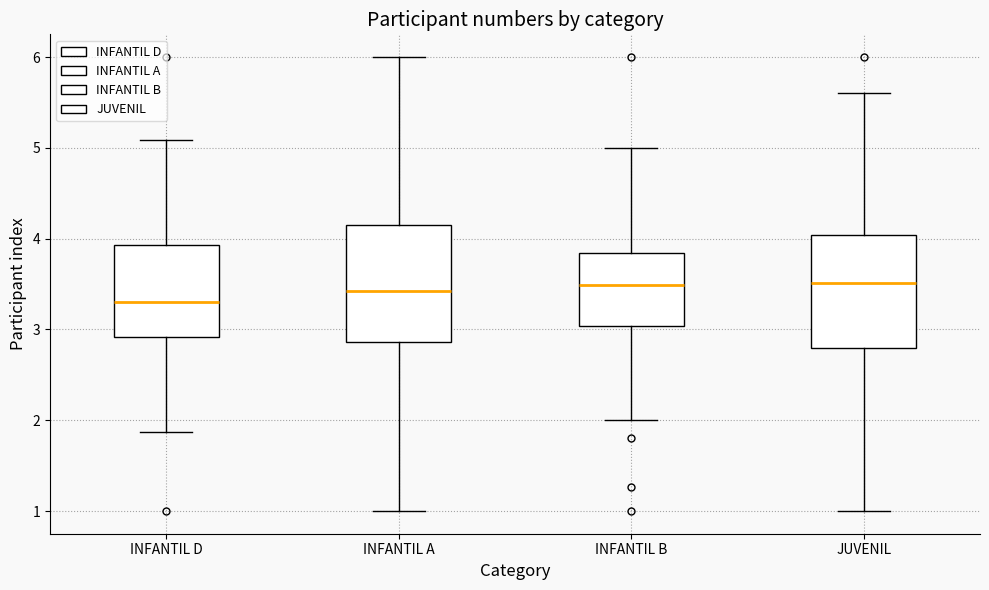

Where is the upper edge of the box for JUVENIL on the y-axis? The values are not printed on the chart, so give them approximately, as read against the axis.

4.0